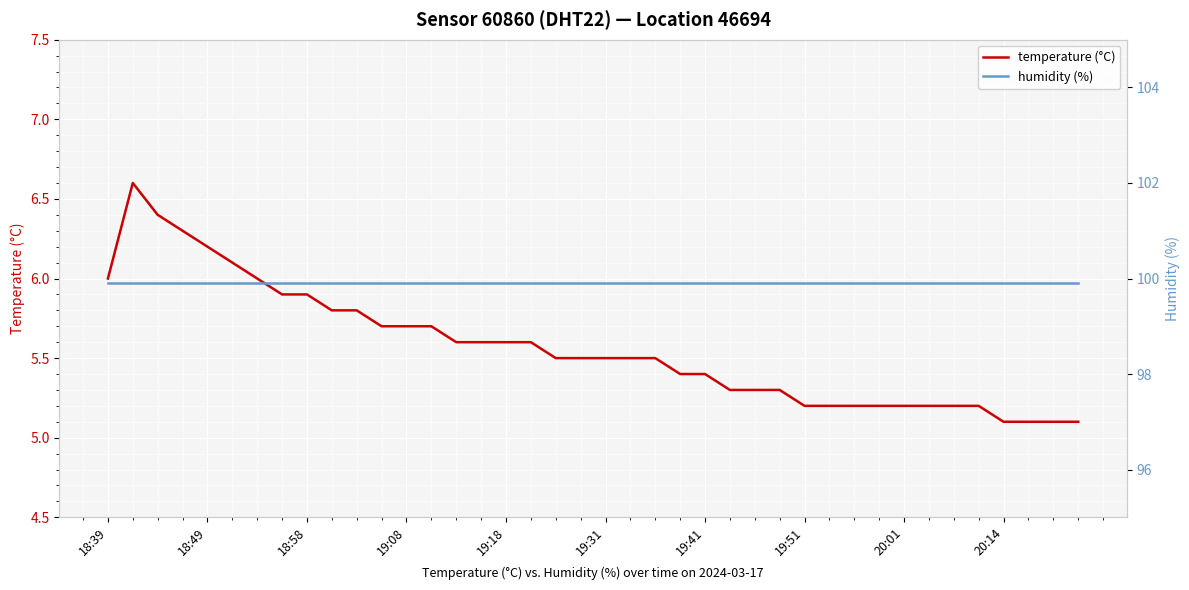

The value of humidity (%) at 18 is 58.7. True or false?

False